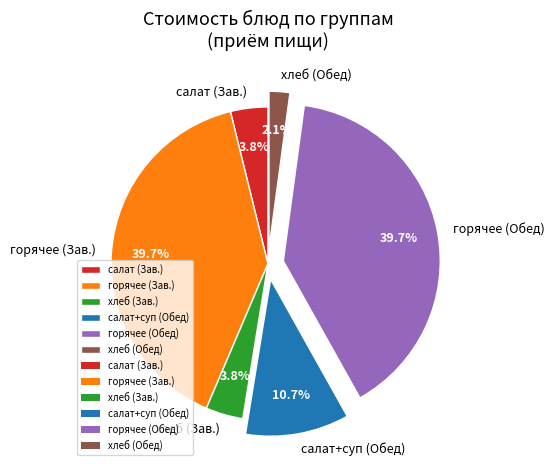

Combined, do горячее (Обед) and горячее (Зав.) account for over 50%?

Yes